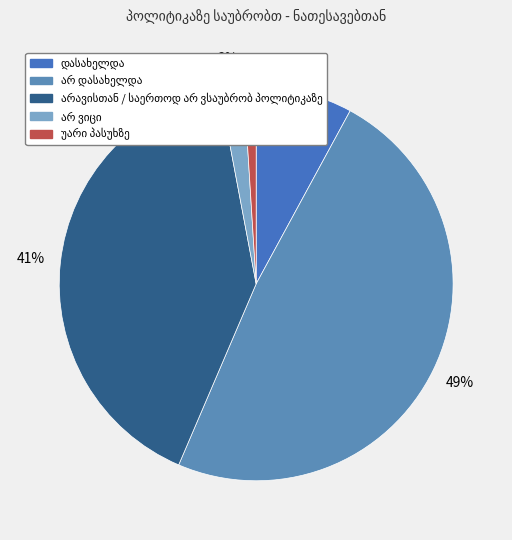

Does any single category account for the majority?

No